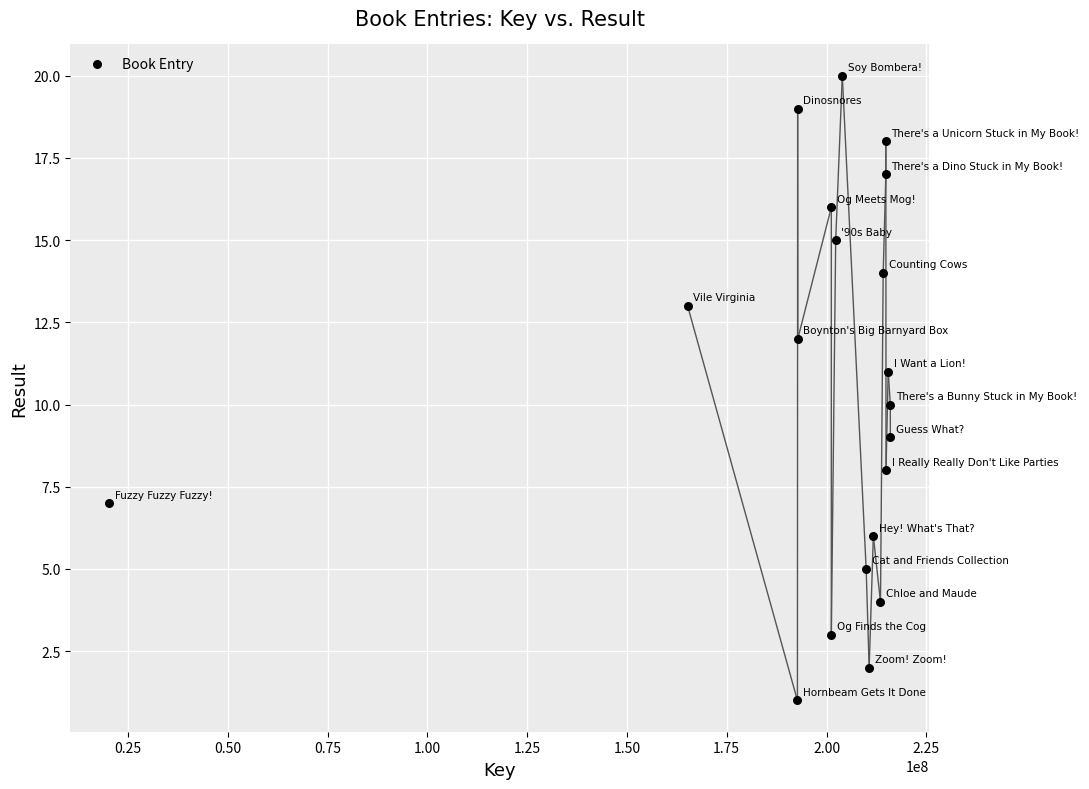

What is the range of X values (max minus min)?

195592786